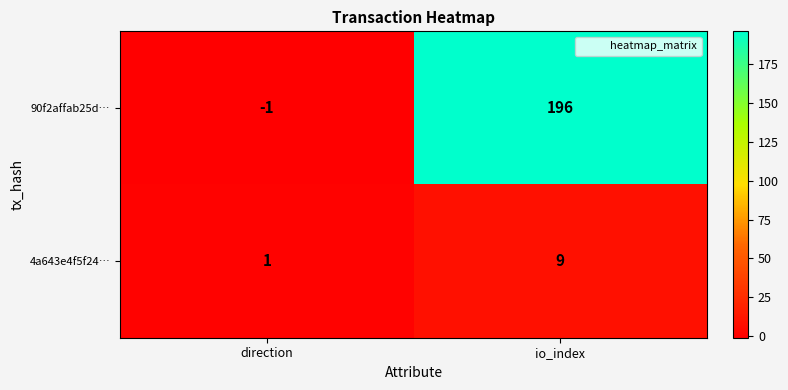

How many distinct data groups are displayed?

2